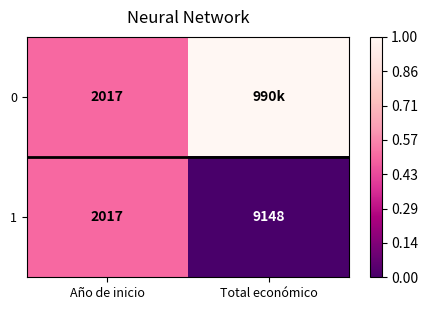

True or false: 1 has a value of 0.5 at Año de inicio.

True